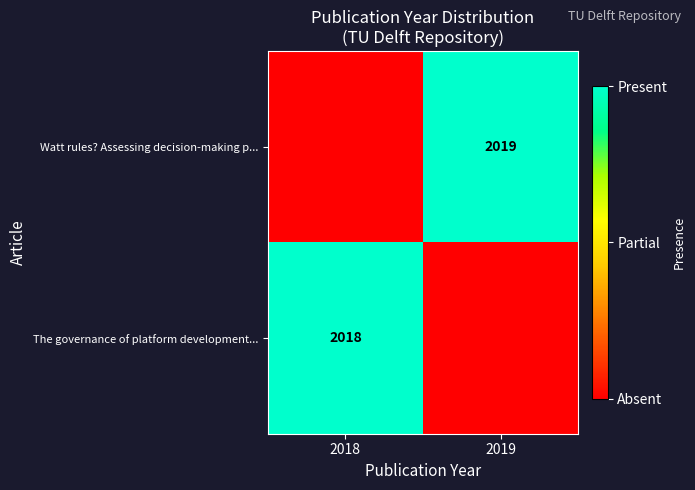

True or false: Watt rules? Assessing decision-making p... has a value of 992 at 2019.

False